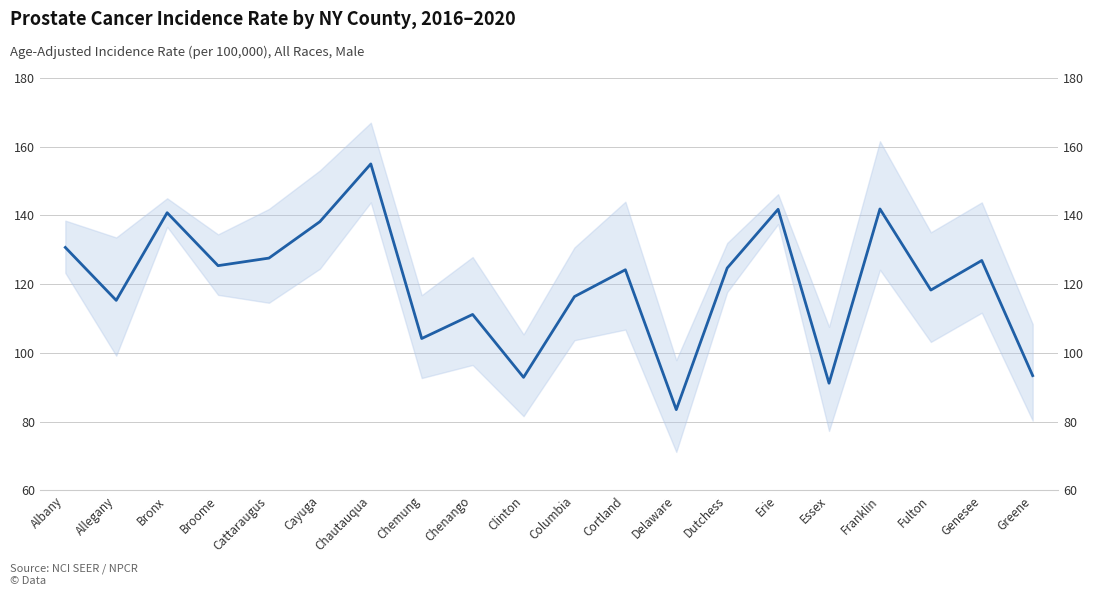

Which category has the highest value across all series?

Chautauqua